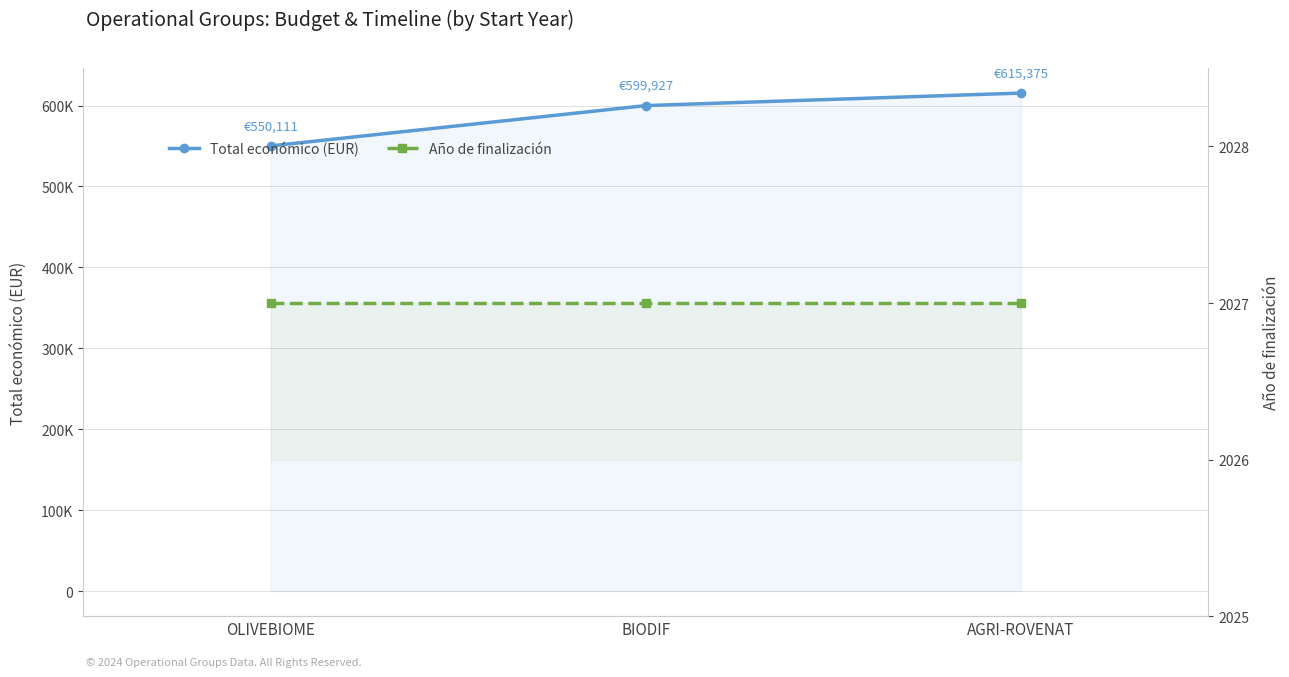

Rank the series at AGRI-ROVENAT from lowest to highest value.

Año de finalización, Total económico (EUR)